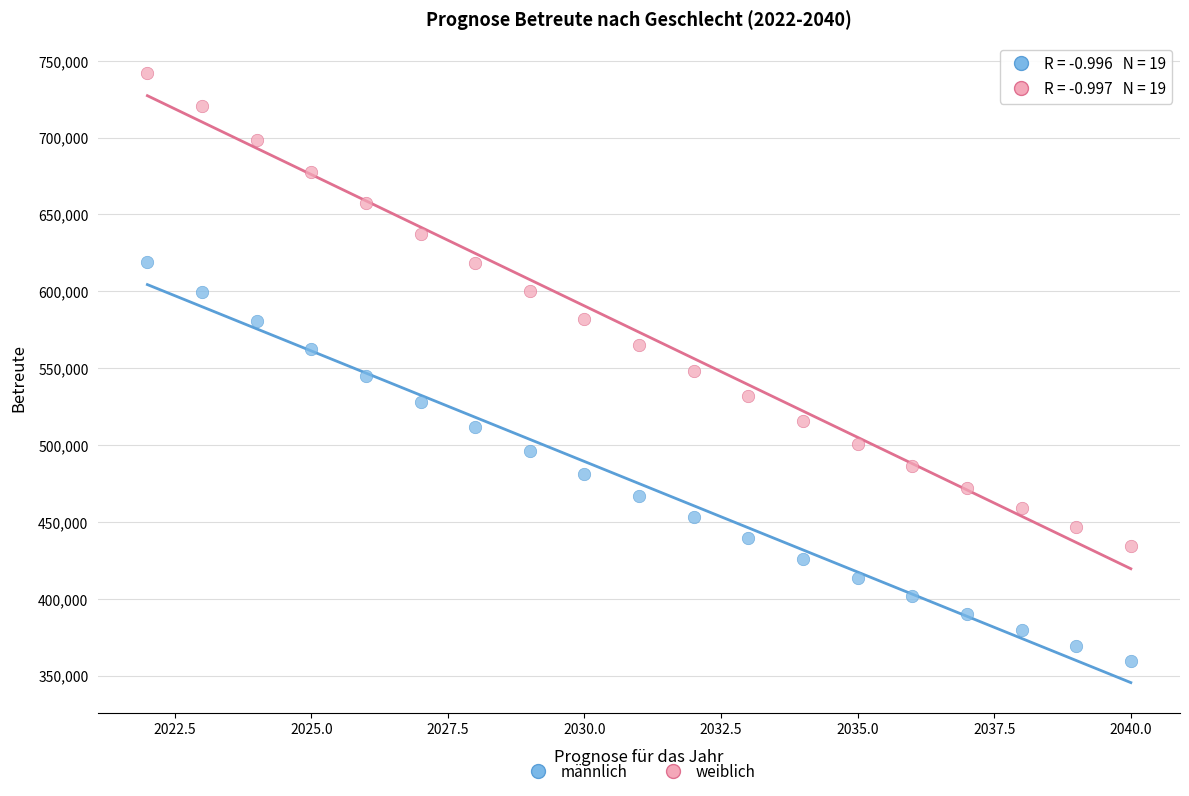

Which series has the widest spread of Y values?

weiblich